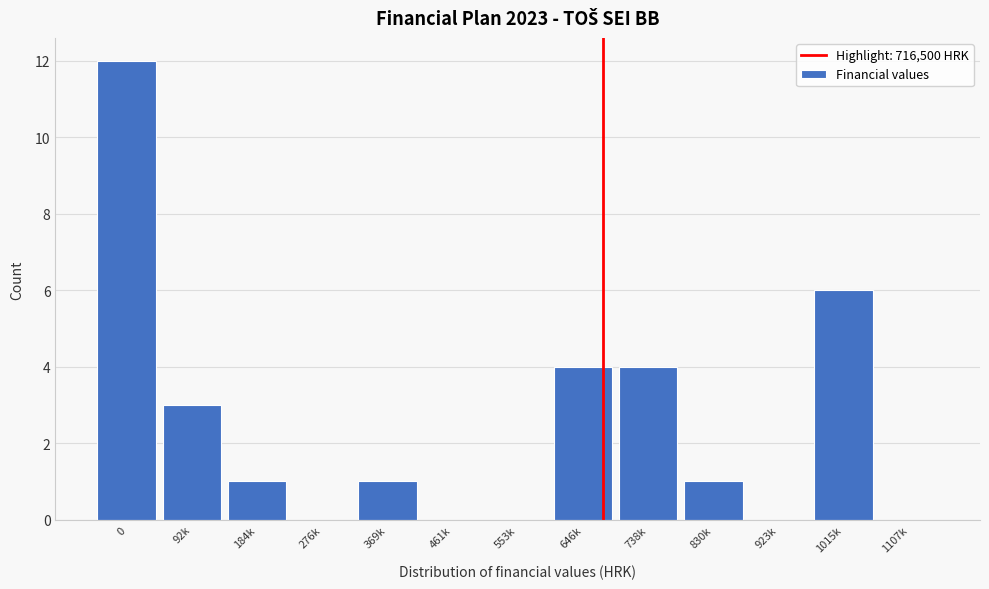

Reading left to right, extract all data points from this chart.

0=12	92k=3	184k=1	276k=0	369k=1	461k=0	553k=0	646k=4	738k=4	830k=1	923k=0	1015k=6	1107k=0